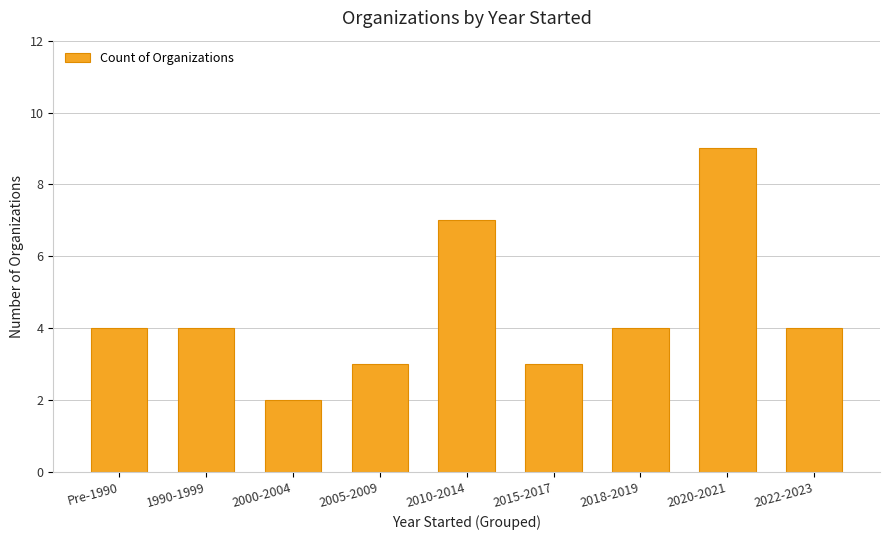

Which category has the lowest value across all series?

2000-2004